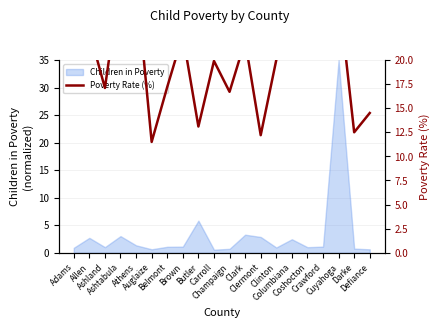

How many values are below 22?

10